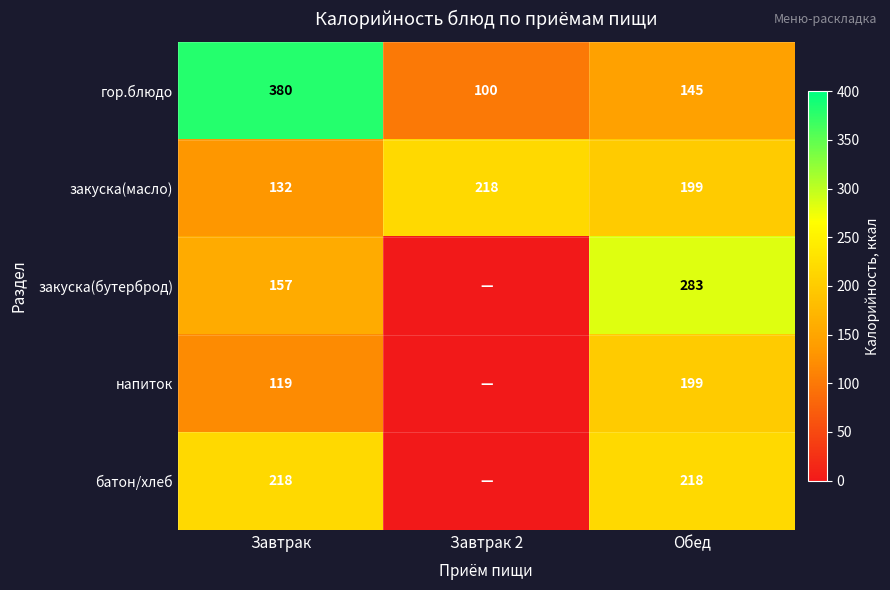

The value of закуска(бутерброд) at Завтрак is 271. True or false?

False